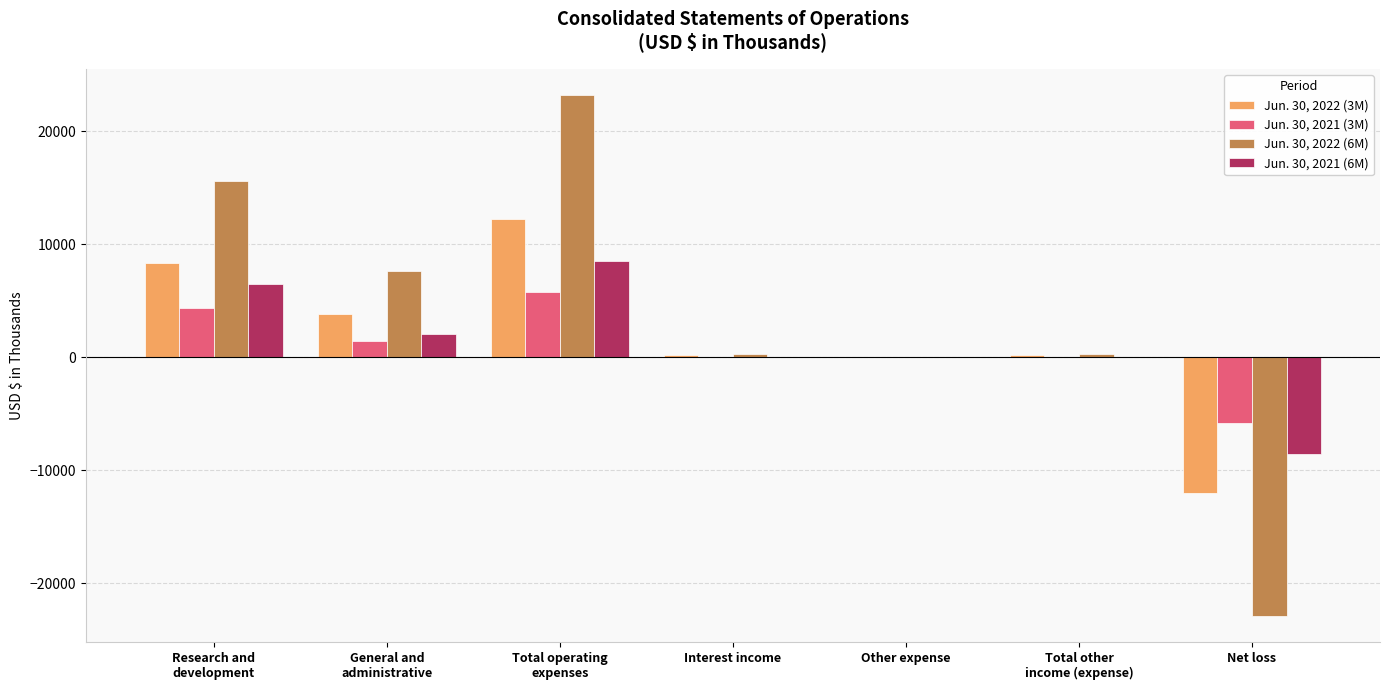

Is the value of Jun. 30, 2022 (3M) at Total operating
expenses greater than the value of Jun. 30, 2021 (3M) at Interest income?

Yes